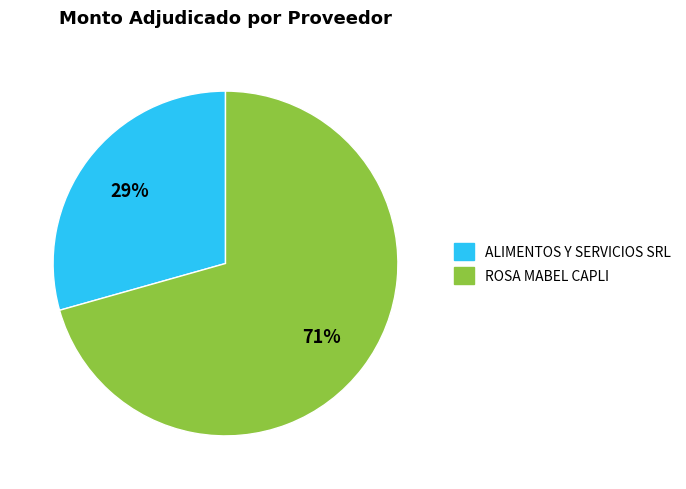

Approximately how many times larger is the value at ALIMENTOS Y SERVICIOS SRL compared to ROSA MABEL CAPLI?

0.4